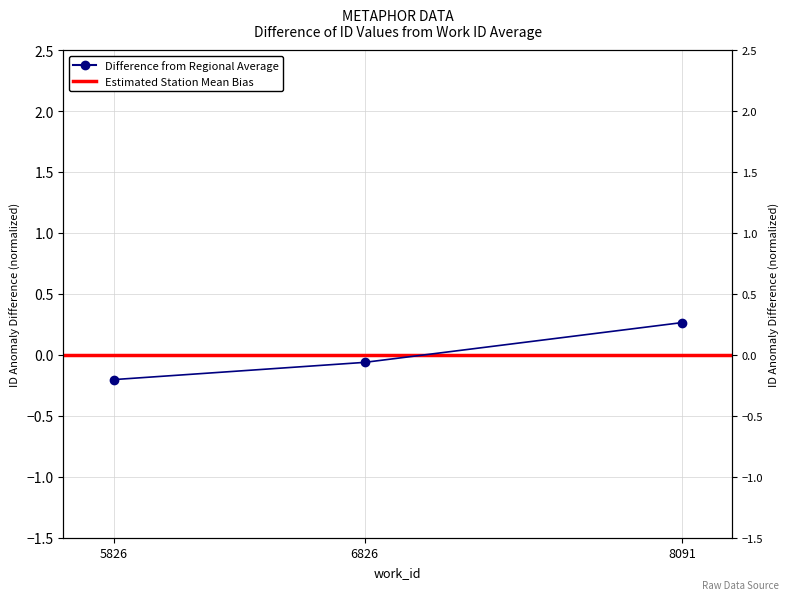

What is the value of the 2nd point from the left?

-0.1